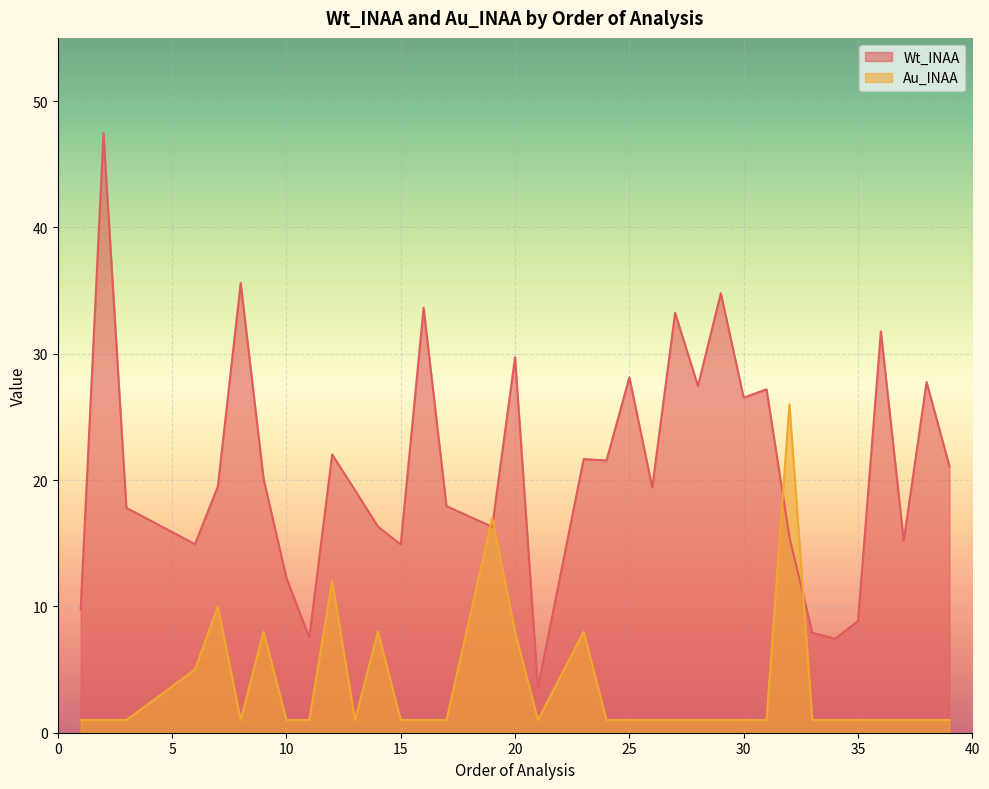

True or false: Au_INAA and Wt_INAA intersect in this chart.

True